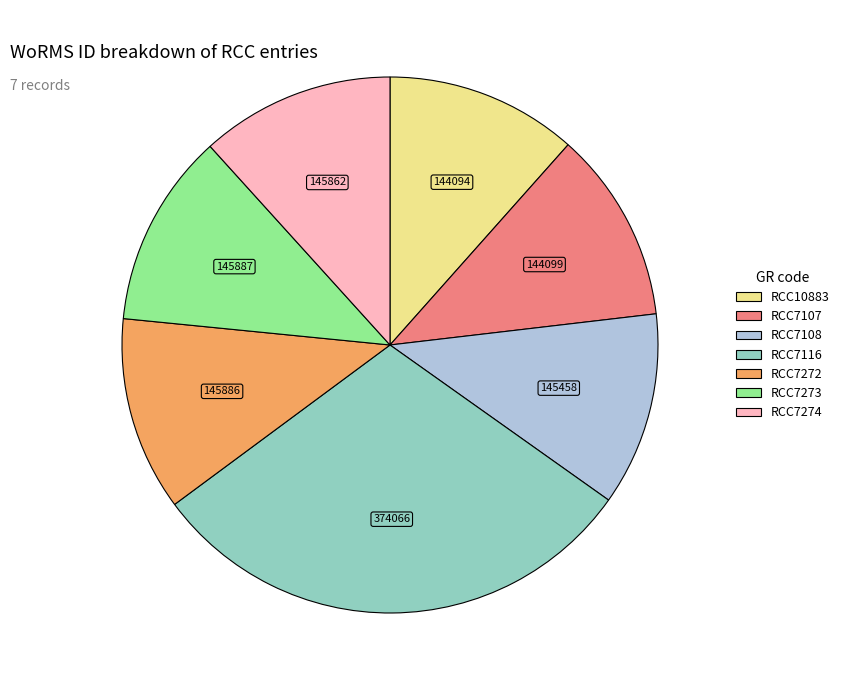

What is the ratio of the value at RCC7272 to the value at RCC7107?

1.0